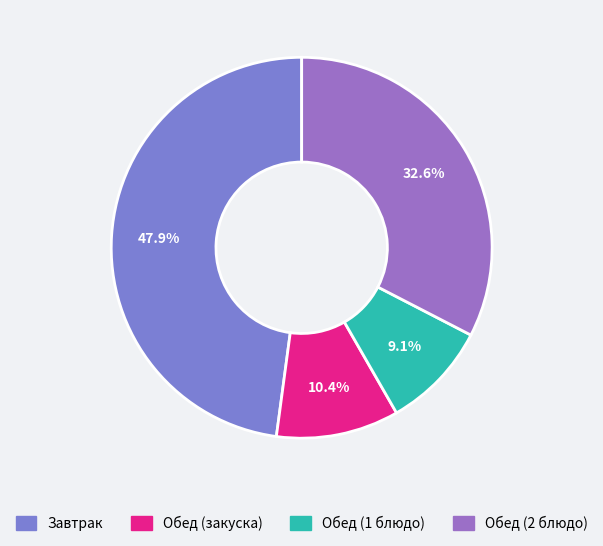

How many segments does this pie chart have?

4